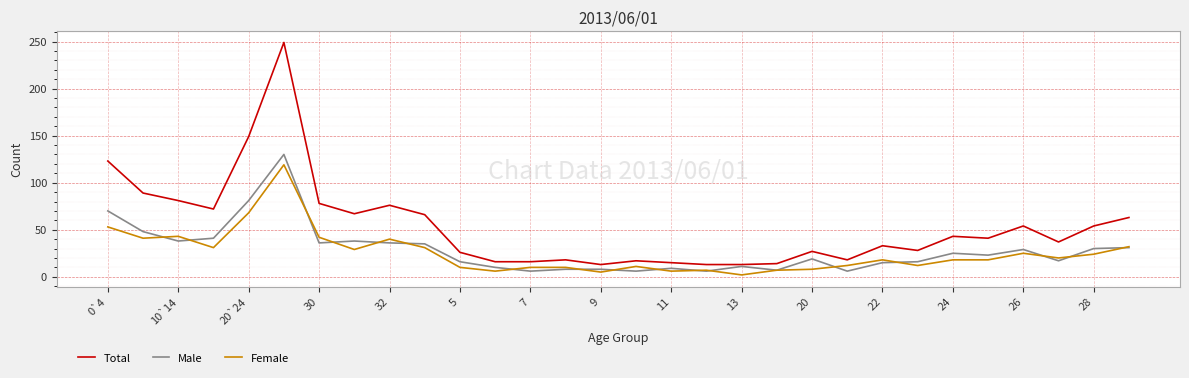

List the series in order of their peak value, lowest first.

Female, Male, Total